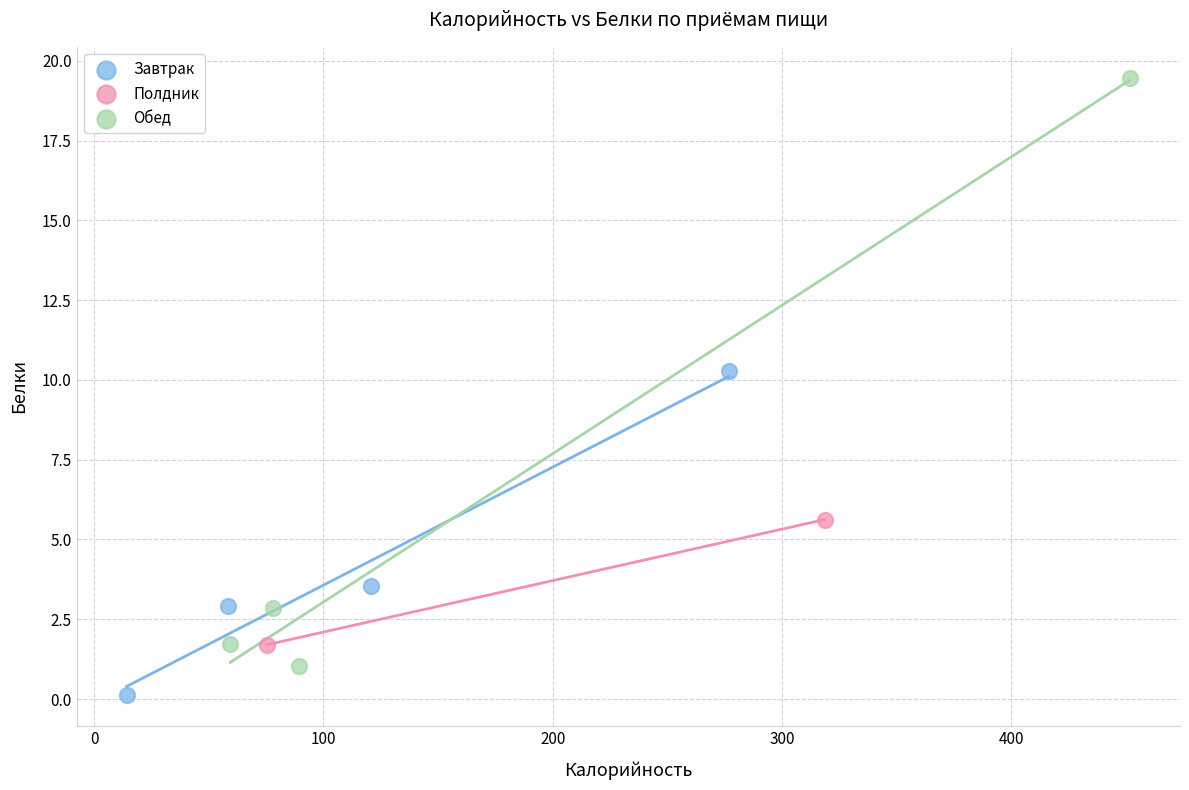

What are all the series names shown in the legend?

Завтрак, Полдник, Обед